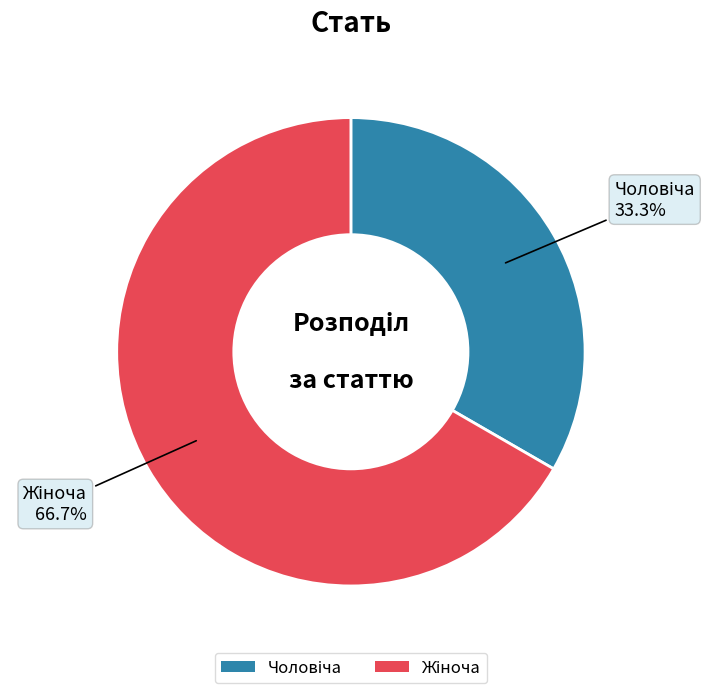

Is there a majority slice in this chart?

Yes